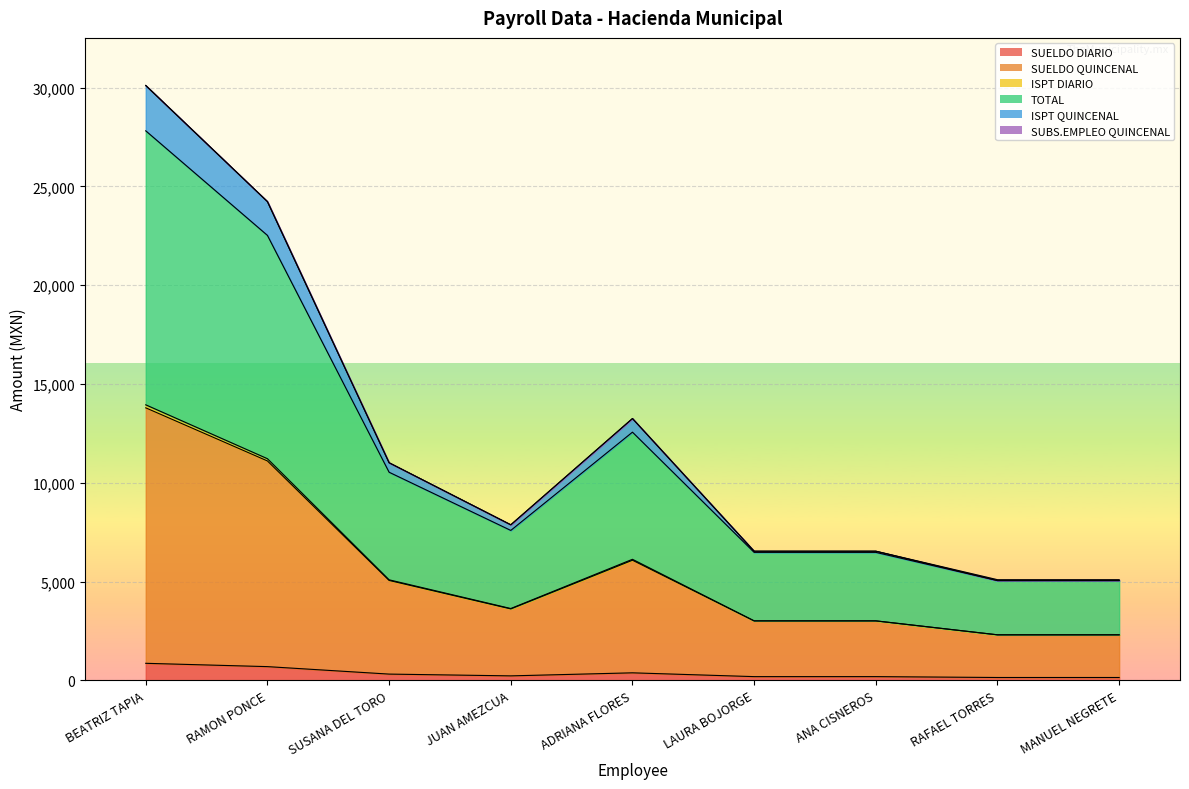

What is the average value of the SUELDO QUINCENAL series?

5585.8